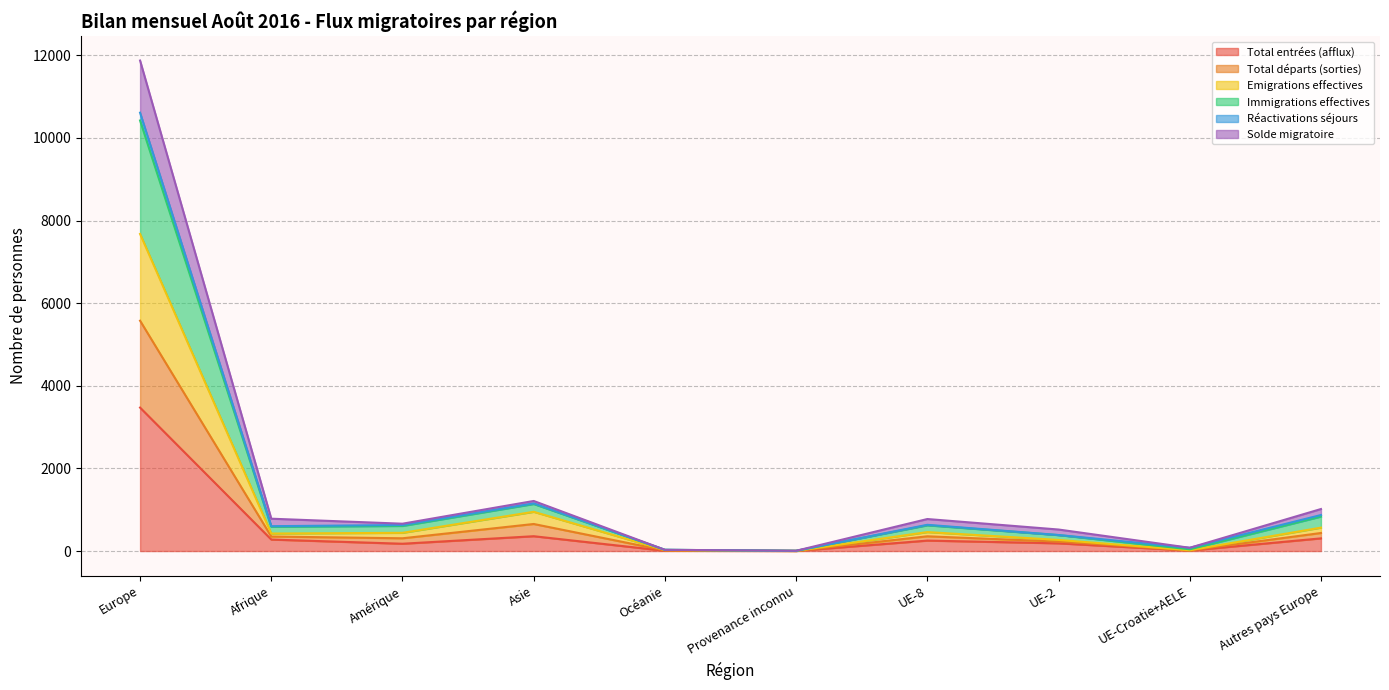

What position from the left is Océanie?

5